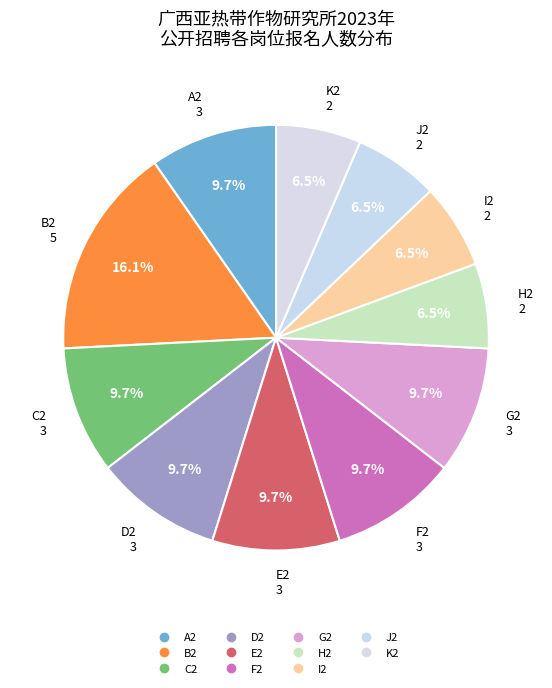

To the nearest percent, what portion does B2 represent?

16%